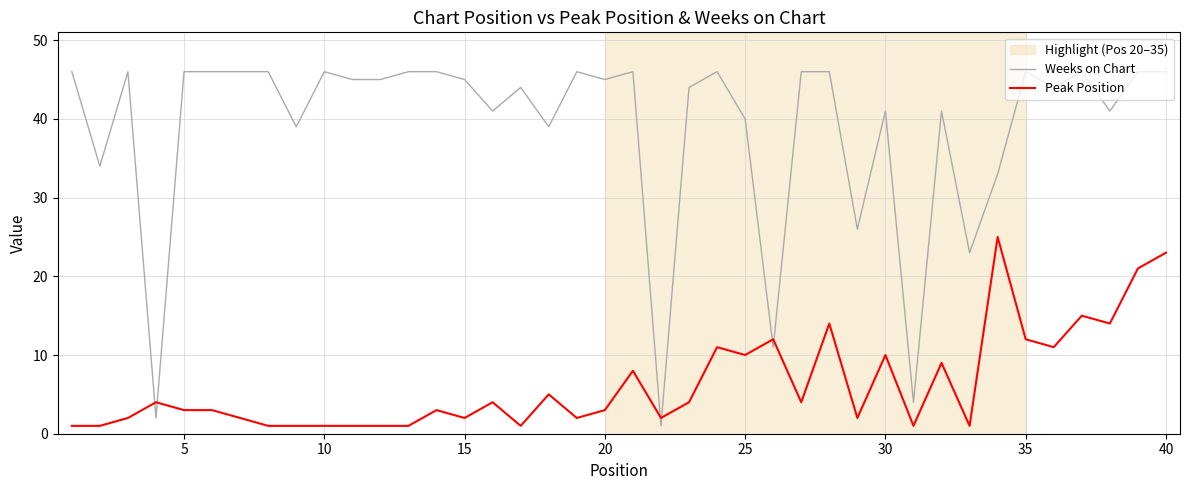

Which series has the widest spread of values?

Weeks on Chart